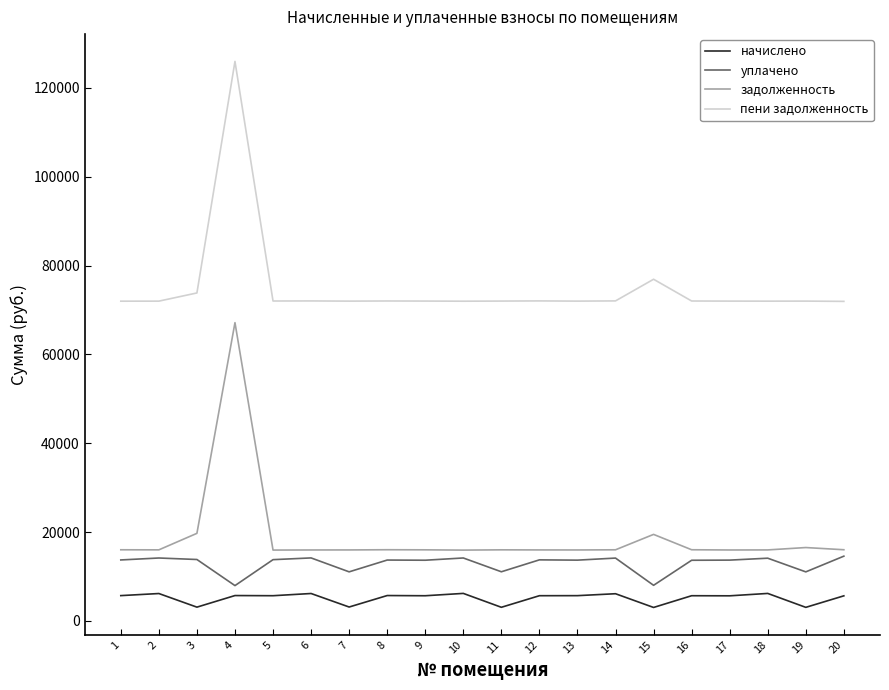

Is it true that задолженность equals 15986.2 at 7?

True